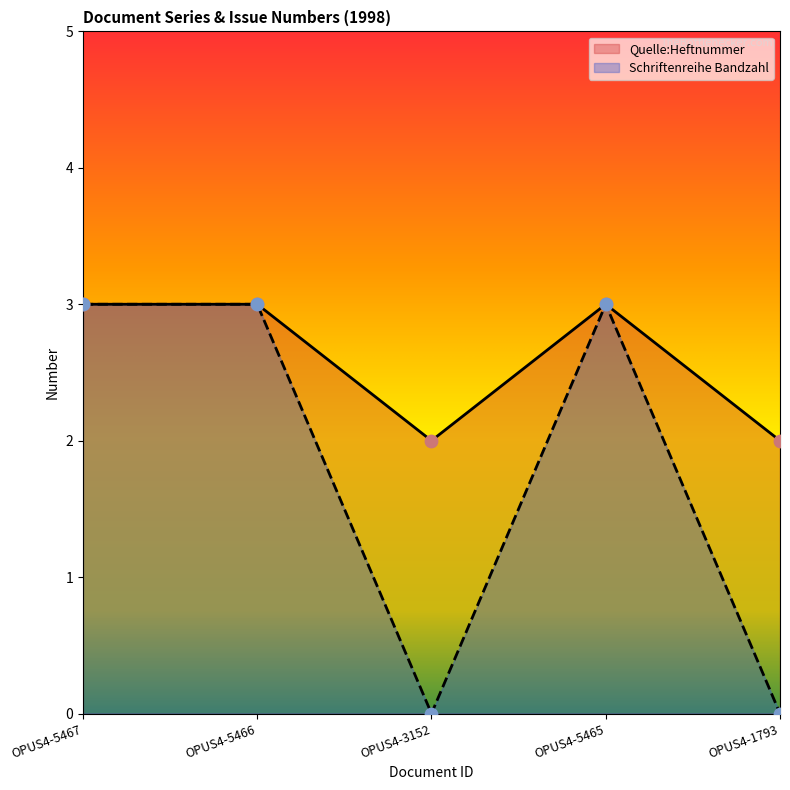

Which series reaches the maximum Y coordinate?

Quelle:Heftnummer